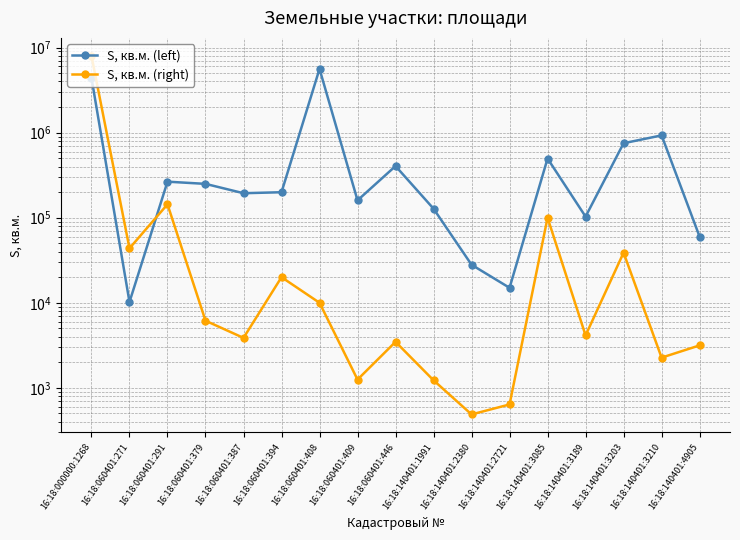

Is it true that S, кв.м. (left) equals 384950 at 16:18:060401:379?

False